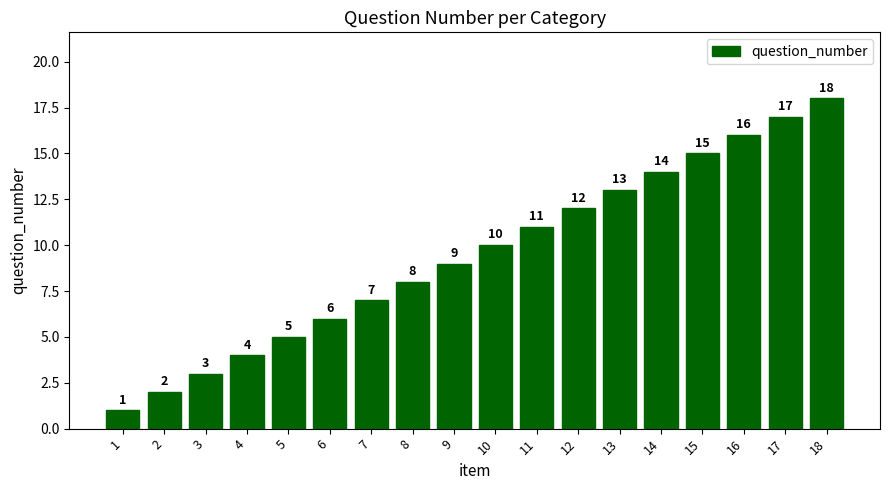

Reading right to left, extract all data points from this chart.

18	17	16	15	14	13	12	11	10	9	8	7	6	5	4	3	2	1